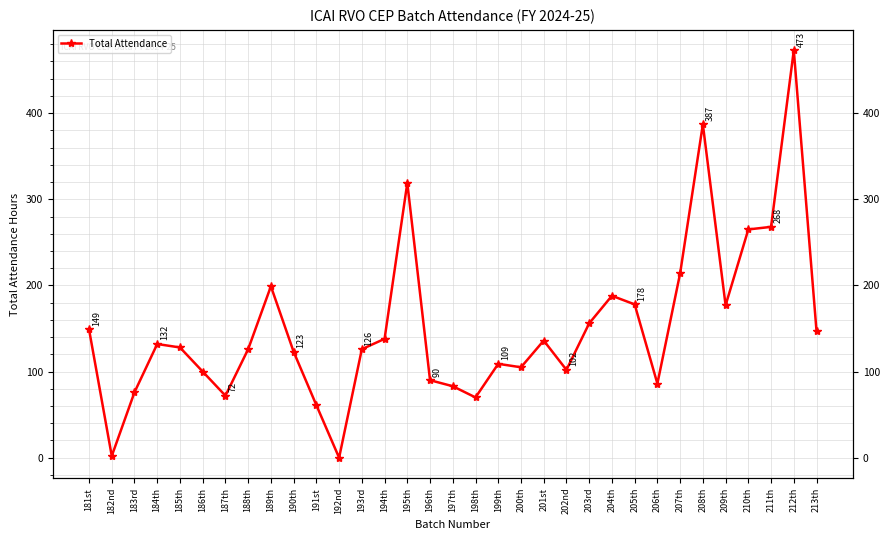

Rank the categories by value from highest to lowest.

212th, 208th, 195th, 211th, 210th, 207th, 189th, 204th, 205th, 209th, 203rd, 181st, 213th, 194th, 201st, 184th, 185th, 188th, 193rd, 190th, 199th, 200th, 202nd, 186th, 196th, 206th, 197th, 183rd, 187th, 198th, 191st, 182nd, 192nd